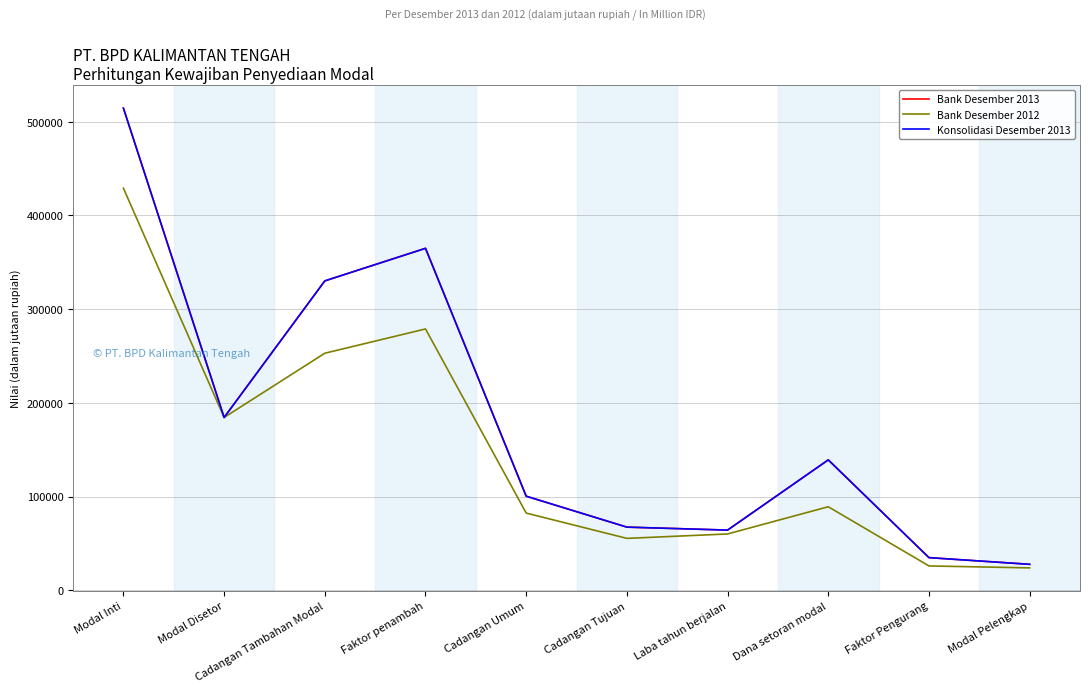

The Konsolidasi Desember 2013 series shows 39649 at Cadangan Umum. True or false?

False